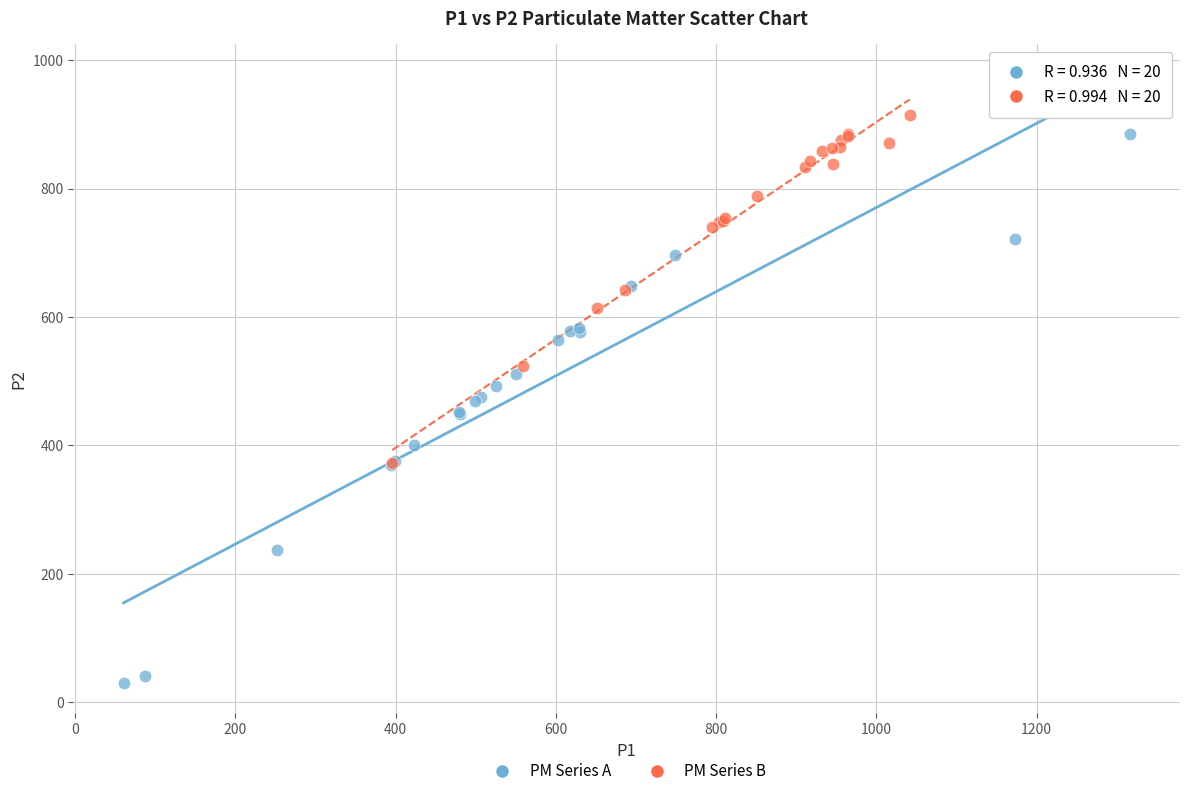

Which series contains the lowest Y value?

PM Series A